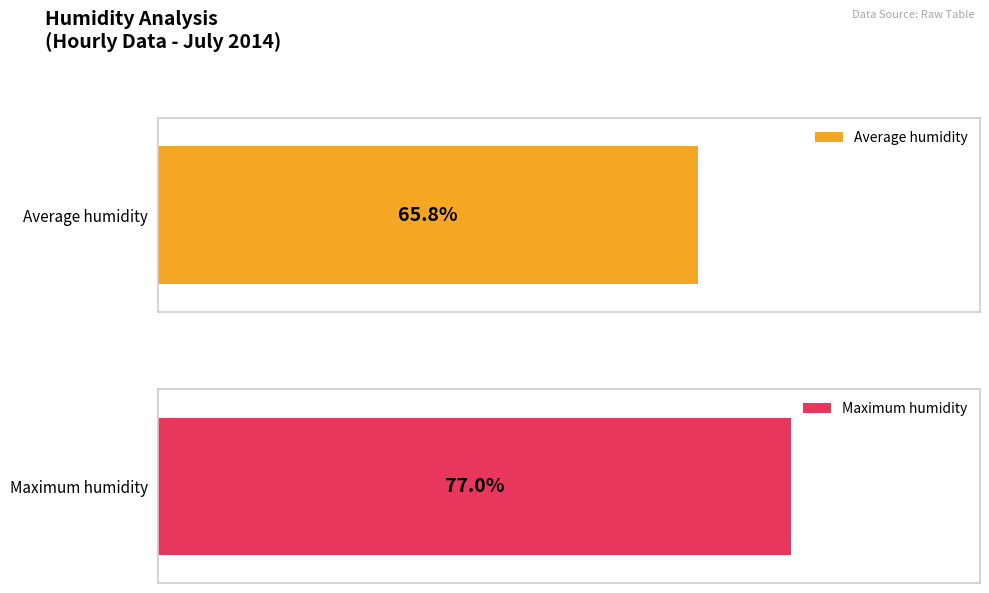

What is the spread (max minus min) of values at 08:00?

10.2